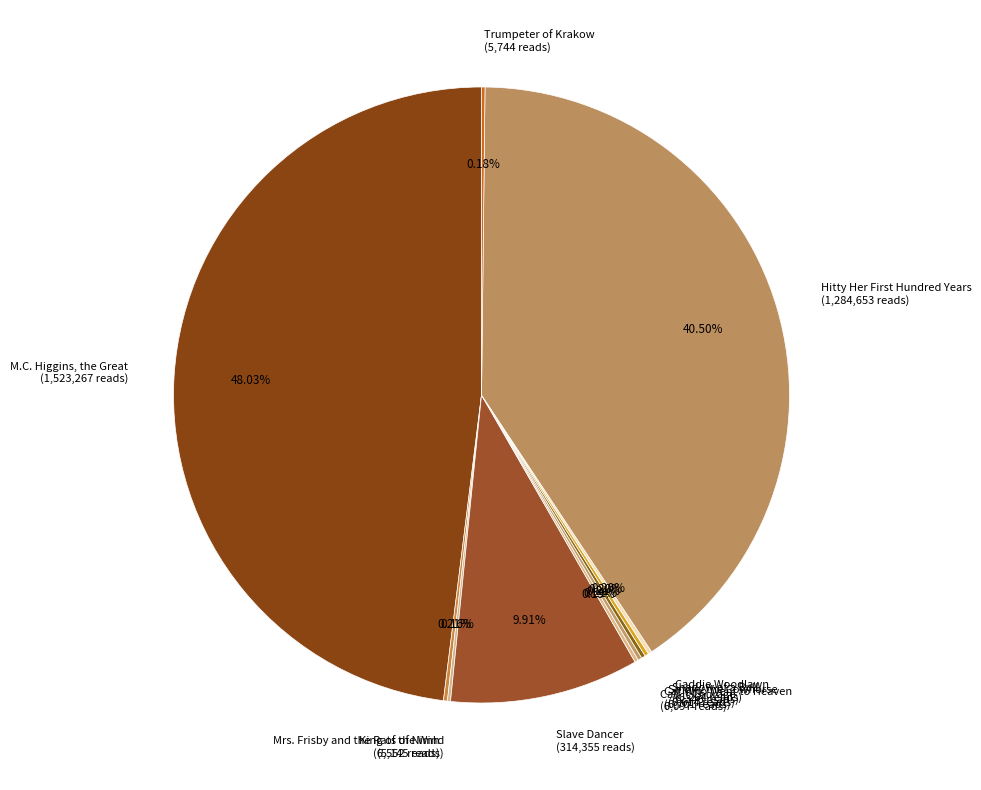

Is there a majority slice in this chart?

No